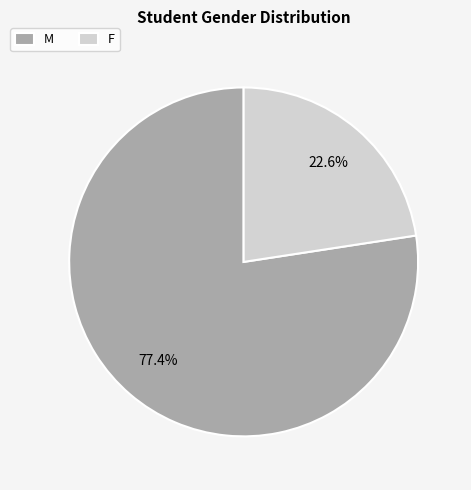

Approximately how many times larger is the value at M compared to F?

3.4